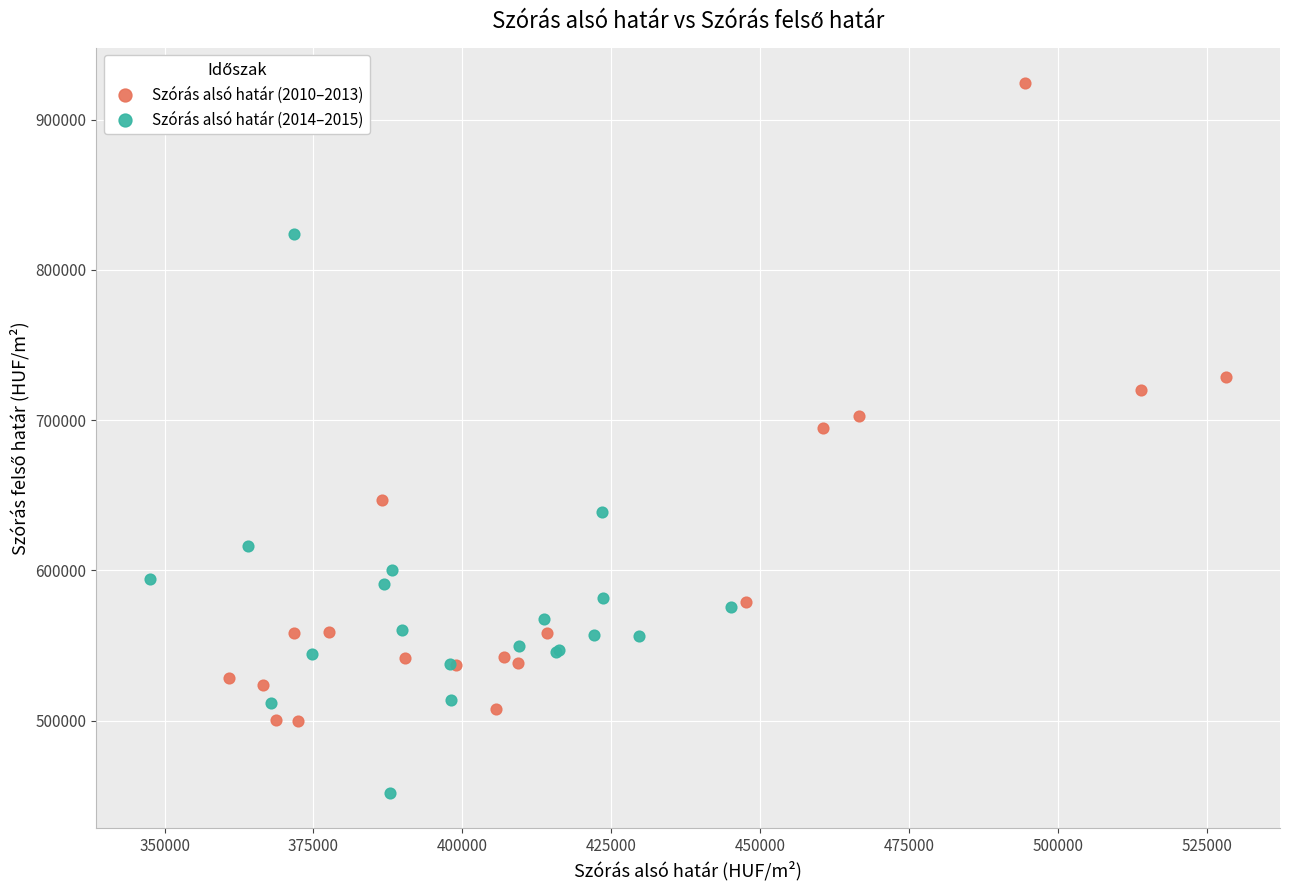

Which series reaches the maximum Y coordinate?

Szórás alsó határ (2010–2013)